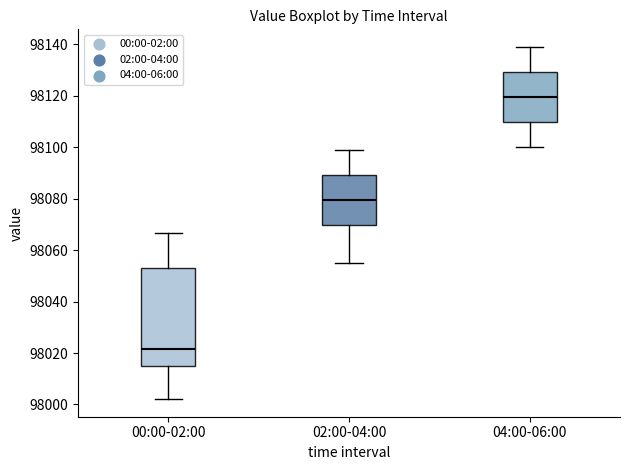

Where does the upper whisker of the box for 00:00-02:00 end on the y-axis? The values are not printed on the chart, so give them approximately, as read against the axis.

98066